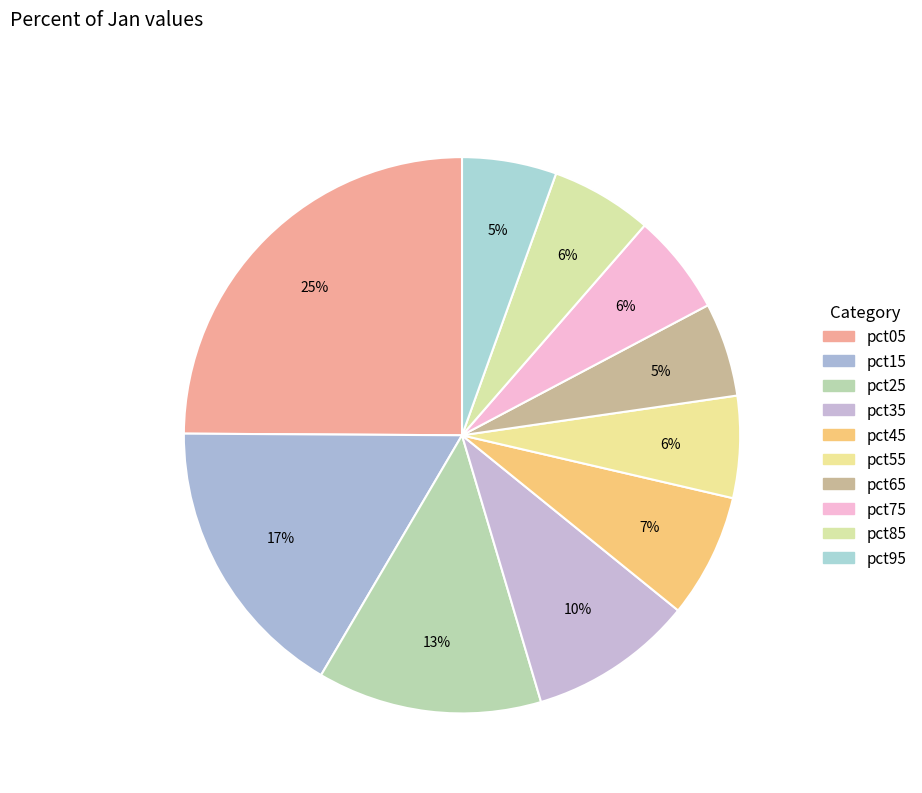

To the nearest percent, what percentage of the pie is pct75?

6%